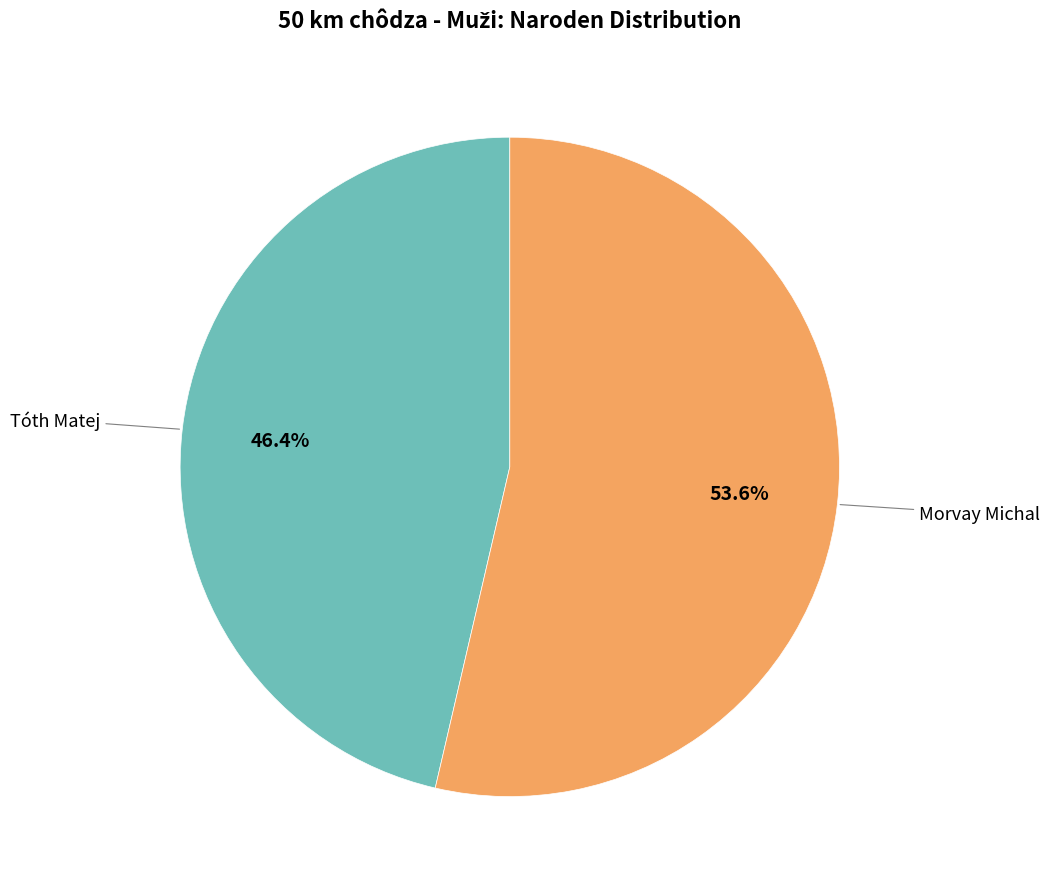

Is there any slice that represents more than half of the pie?

Yes